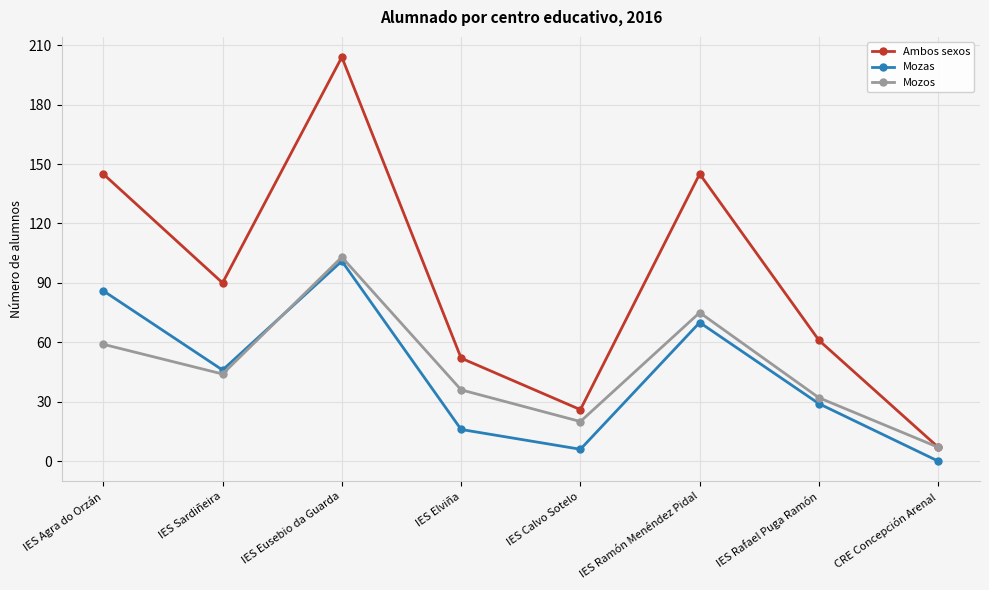

Does the chart have visible grid lines?

Yes